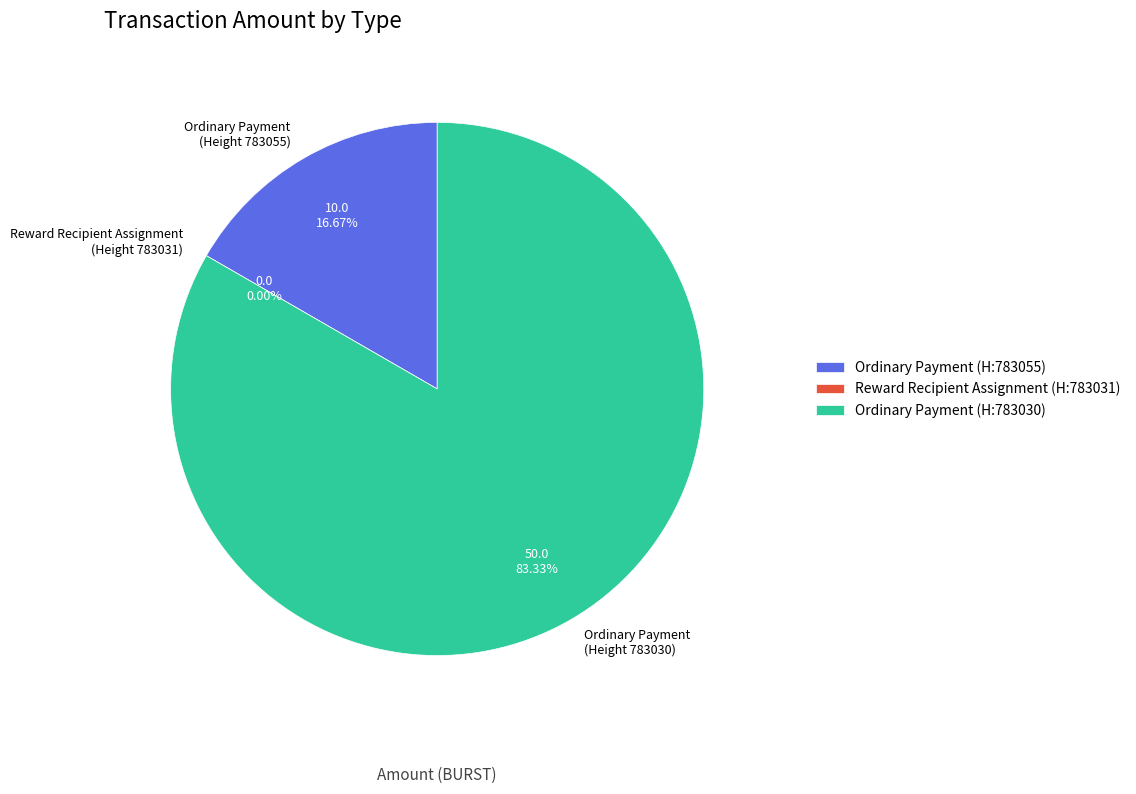

To the nearest percent, what is the average slice percentage?

33%